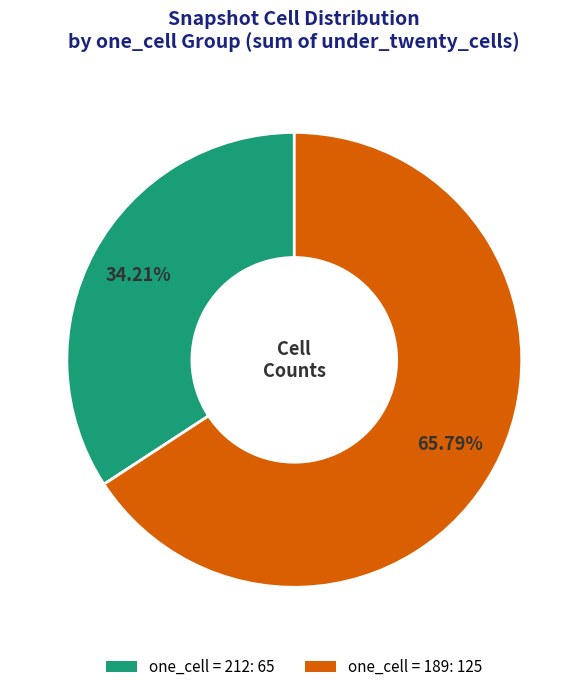

Is there a majority slice in this chart?

Yes